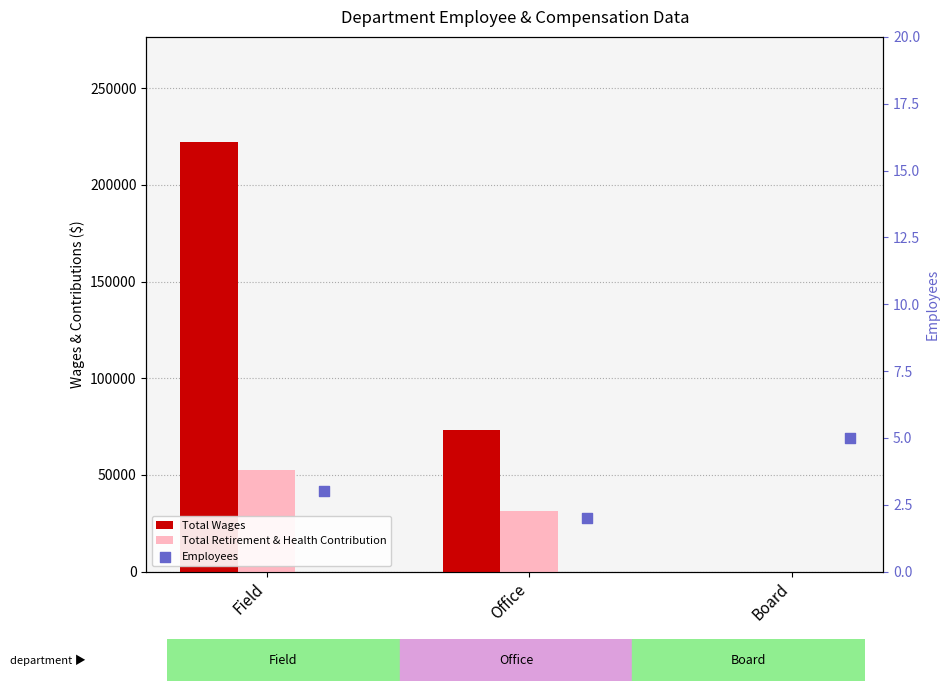

Which series has the largest total across all categories?

Total Wages